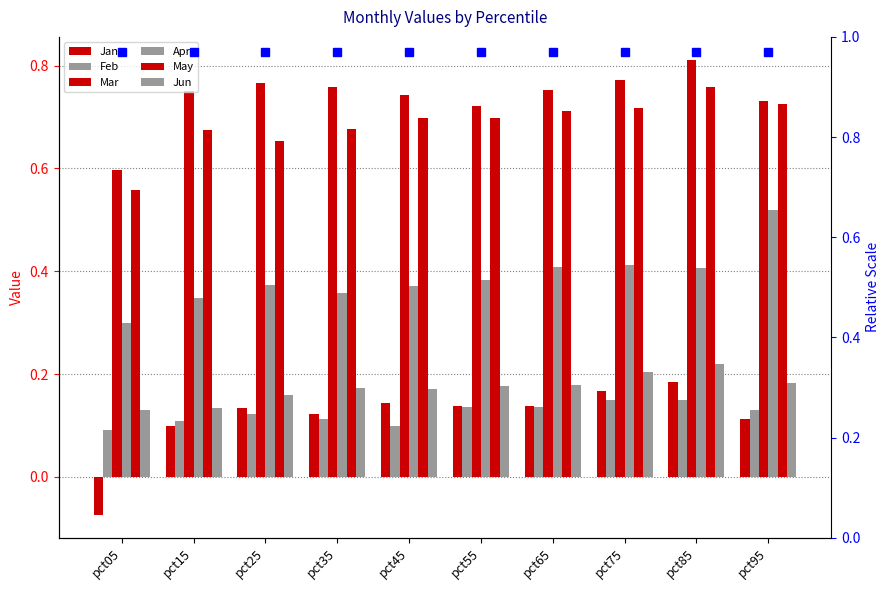

What is the total value across all series at pct35?

2.2